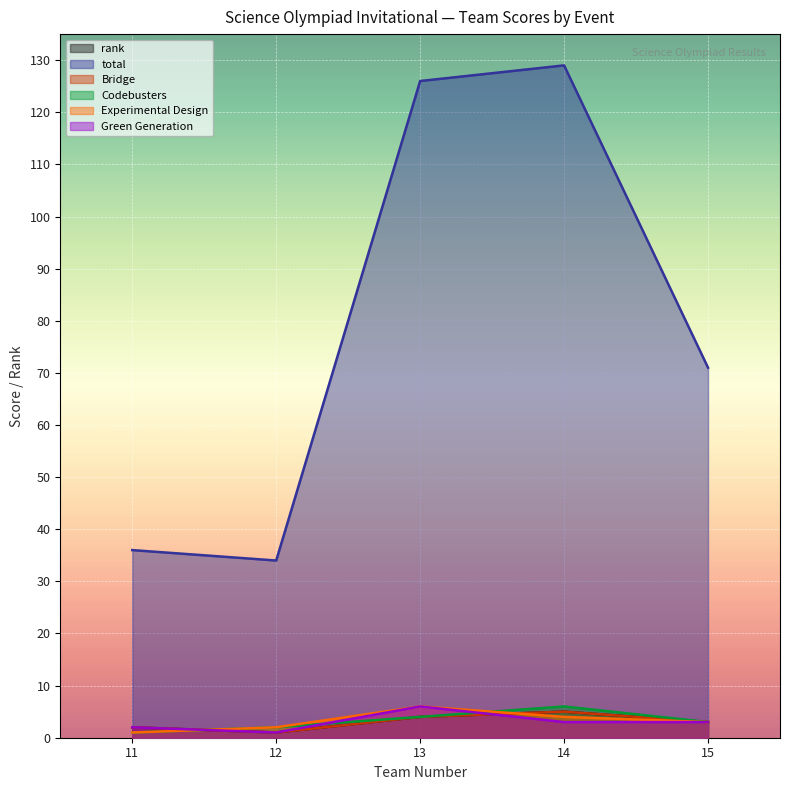

What is the value of the Green Generation point at the 5th from the left?

3